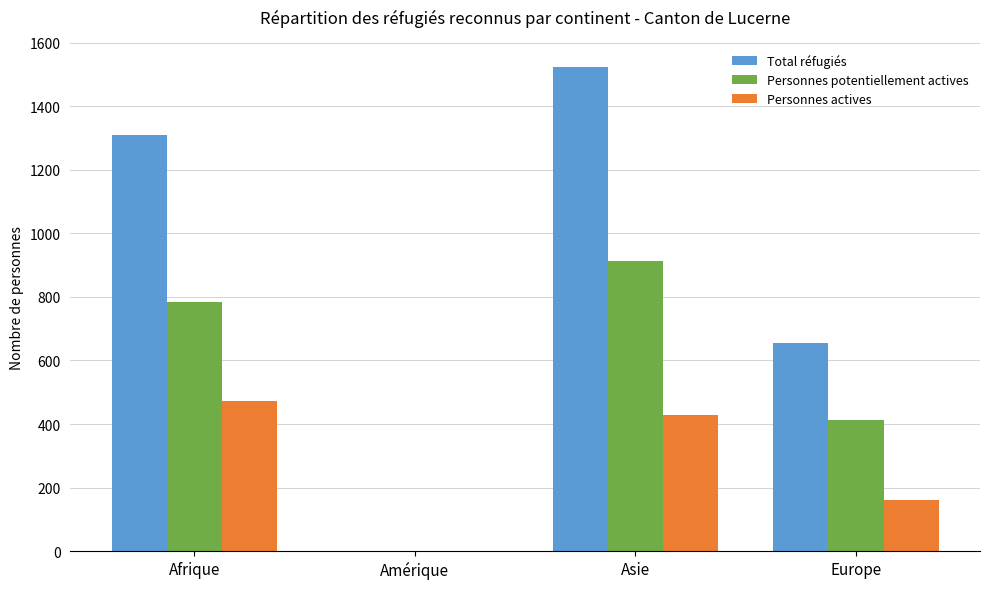

Are the bars horizontal?

No